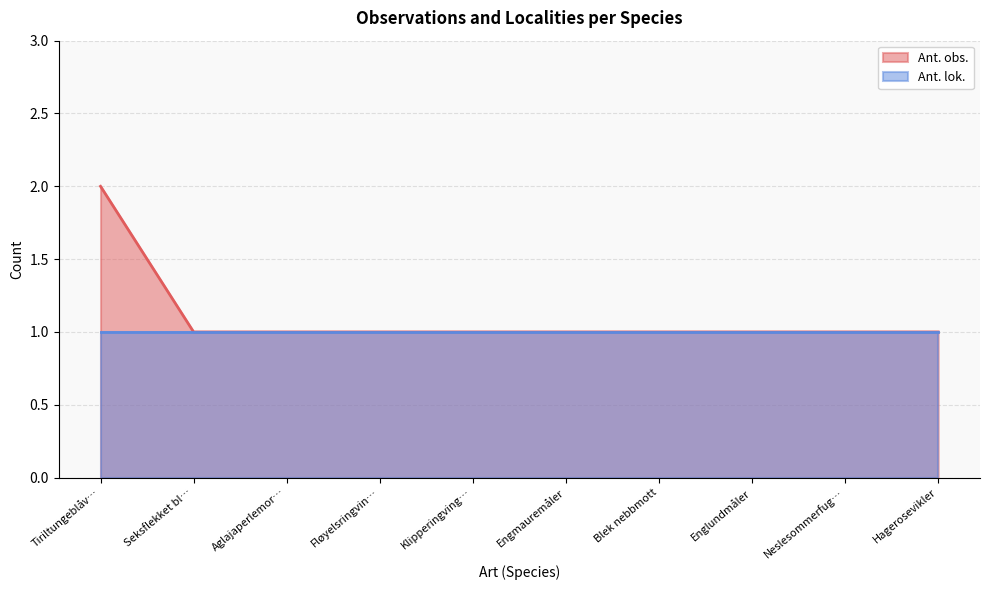

Is the value of Ant. obs. at Tiriltungeblåv… greater than the value of Ant. lok. at Hagerosevikler?

Yes